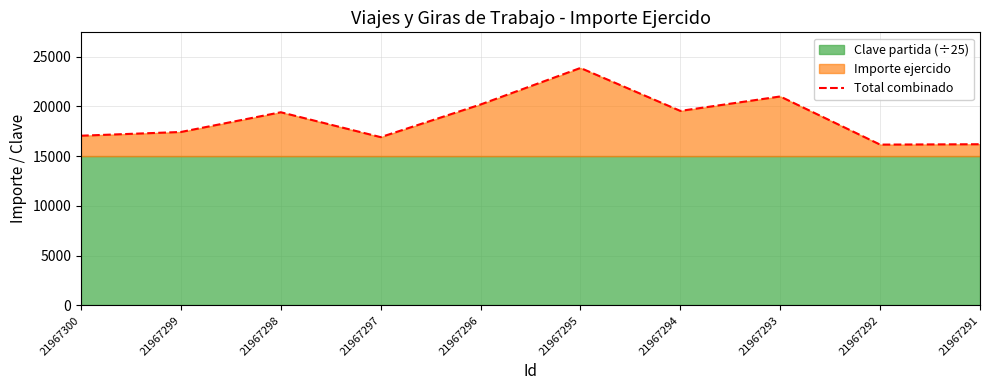

What is the minimum value shown in the chart?

16162.0